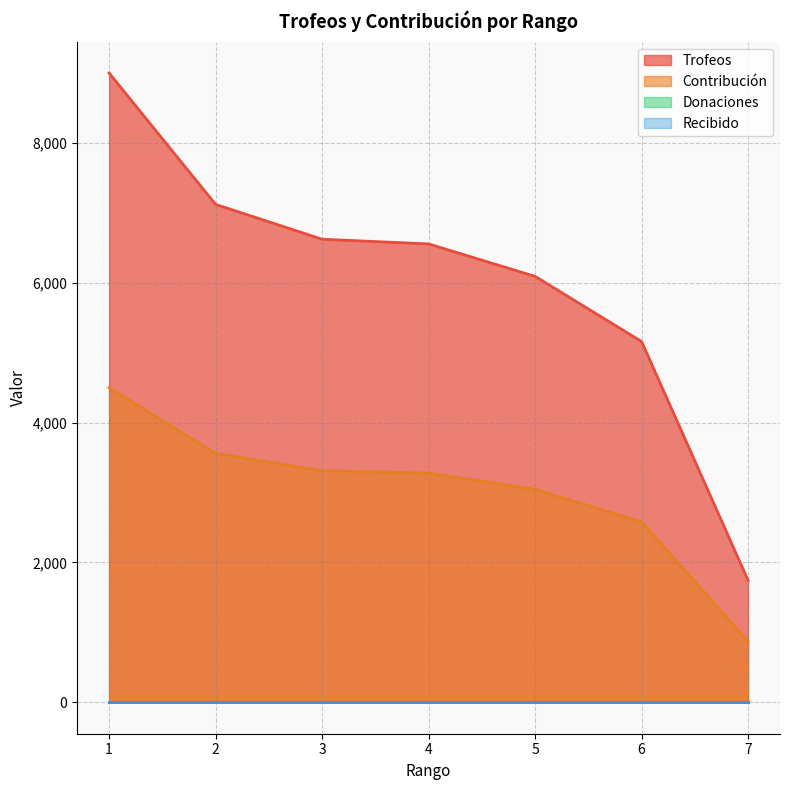

At which label is Contribución closest to 2686?

6